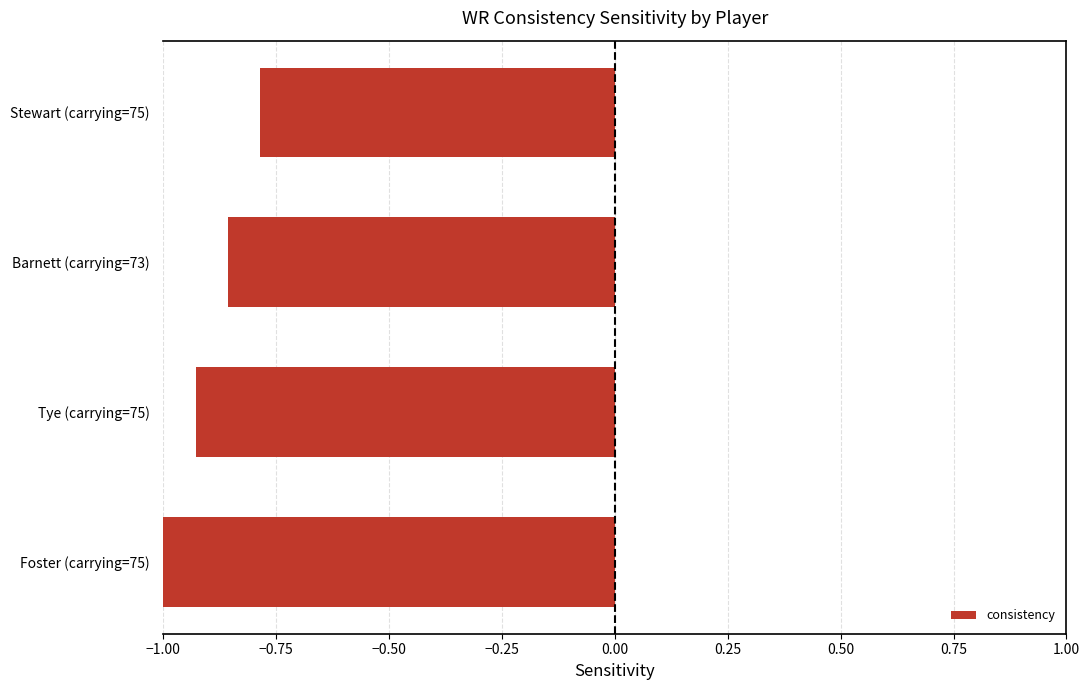

Rank the categories by value from lowest to highest.

Foster (carrying=75), Tye (carrying=75), Barnett (carrying=73), Stewart (carrying=75)